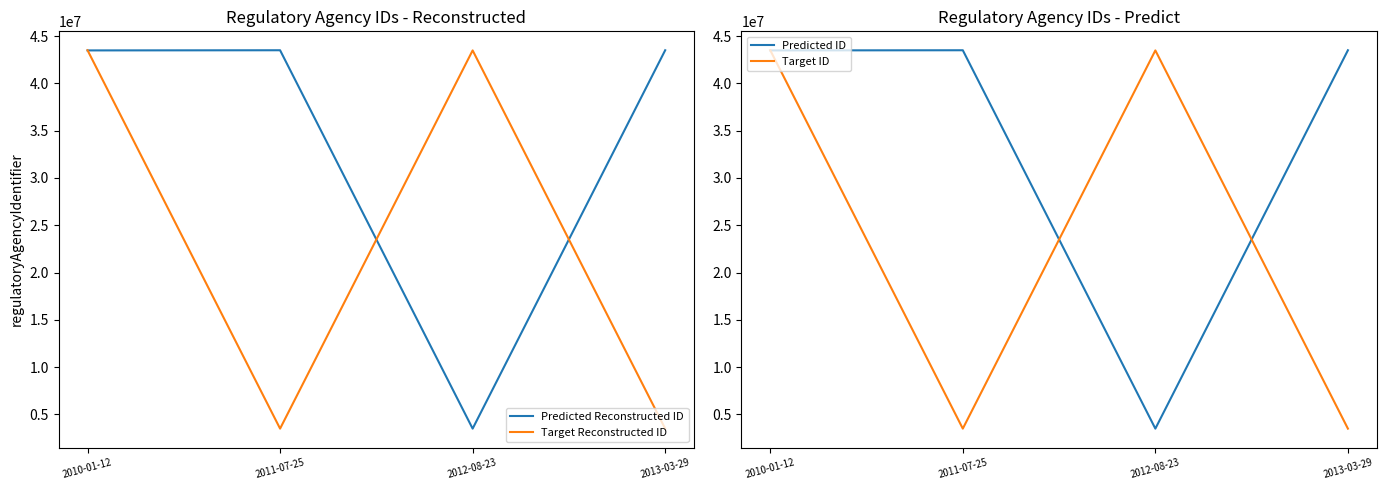

Where is Target Reconstructed ID nearest to the value 23499334?

2012-08-23